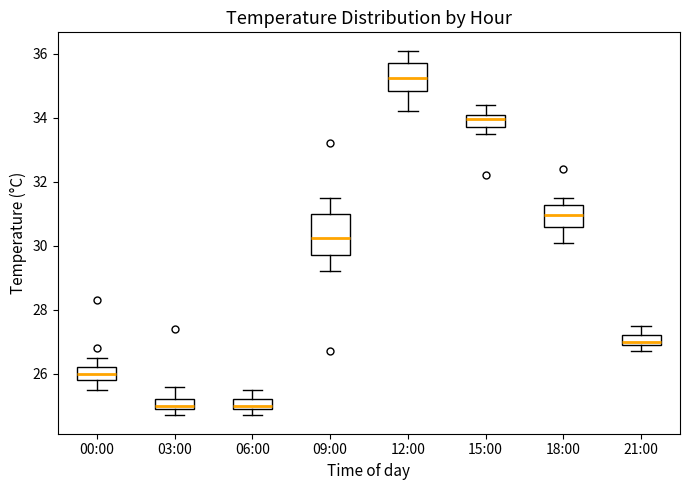

Reading left to right, read every box against the y-axis: the position of its median line, the range the box covers, and the ends of its whiskers. The values are not printed on the chart, so give them approximately, as read against the axis.

00:00: median 26.0, box 25.8 to 26.2, whiskers 25.6 to 26.6
03:00: median 25.0 (just above the box's lower edge), box 25.0 to 25.2, whiskers 24.8 to 25.6
06:00: median 25.0 (just above the box's lower edge), box 25.0 to 25.2, whiskers 24.8 to 25.6
09:00: median 30.2, box 29.8 to 31.0, whiskers 29.2 to 31.6
12:00: median 35.2, box 34.8 to 35.8, whiskers 34.2 to 36.2
15:00: median 34.0, box 33.8 to 34.2, whiskers 33.6 to 34.4
18:00: median 31.0, box 30.6 to 31.2, whiskers 30.2 to 31.6
21:00: median 27.0 (just above the box's lower edge), box 27.0 to 27.2, whiskers 26.8 to 27.6